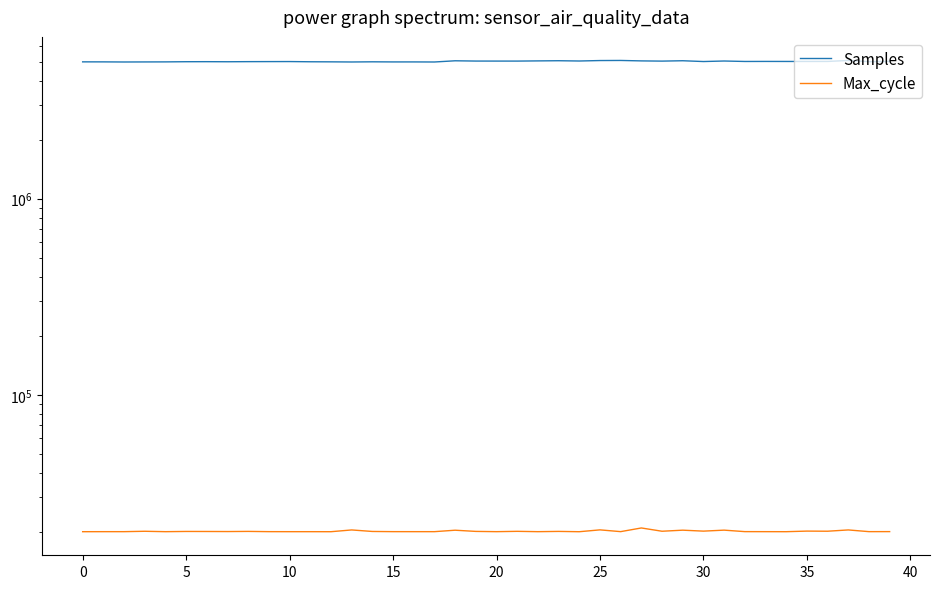

True or false: Max_cycle and Samples intersect in this chart.

False